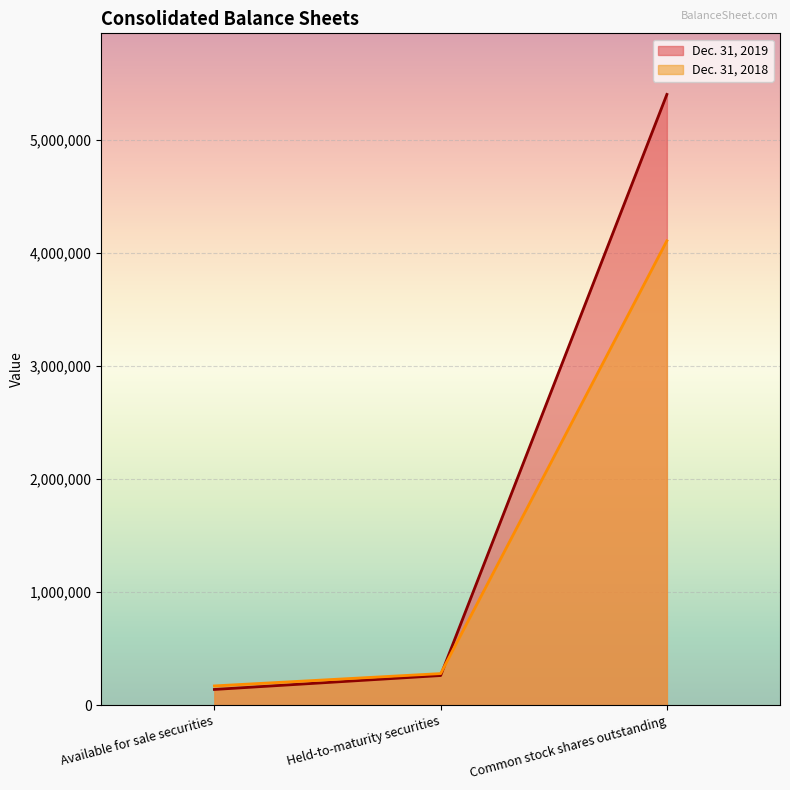

How many values in the Dec. 31, 2019 series exceed 264114?

1